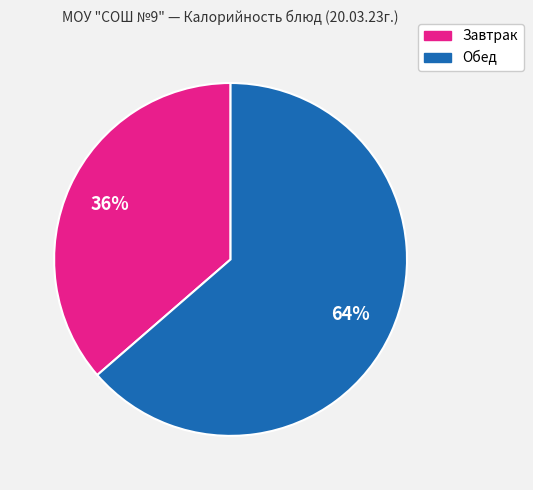

To the nearest percent, what is the average slice percentage?

50%